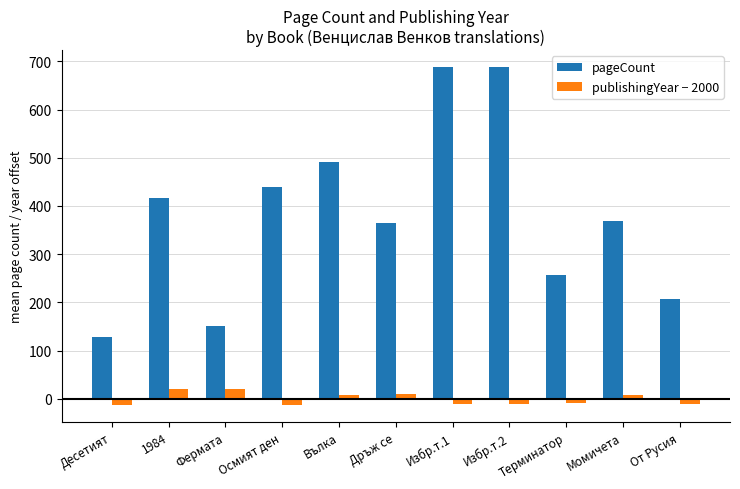

How many groups of bars are there?

11